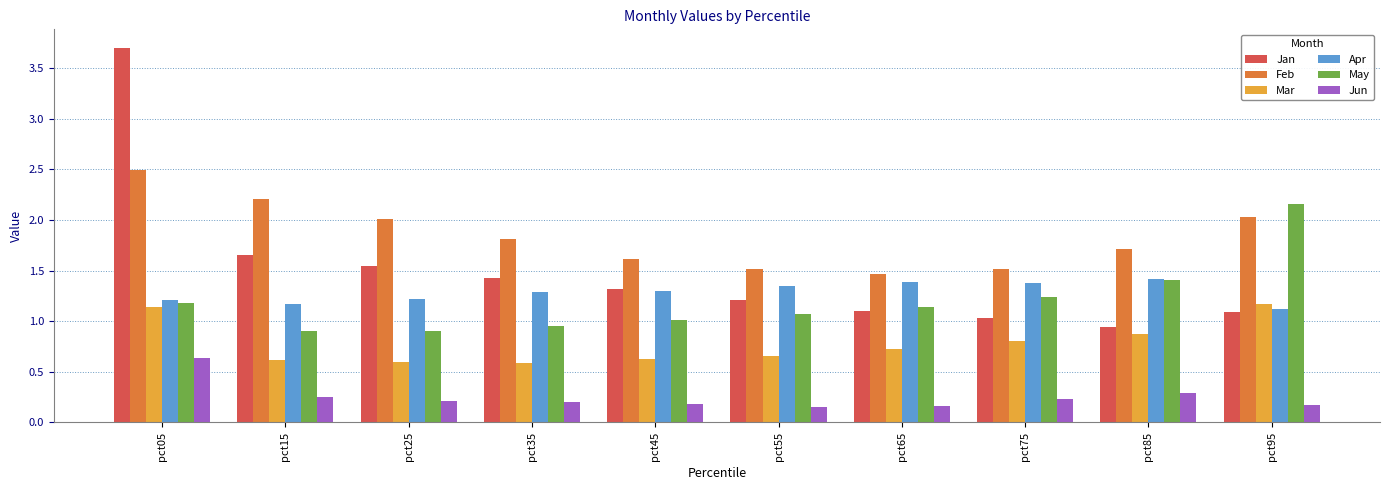

What are all the series names shown in the legend?

Jan, Feb, Mar, Apr, May, Jun